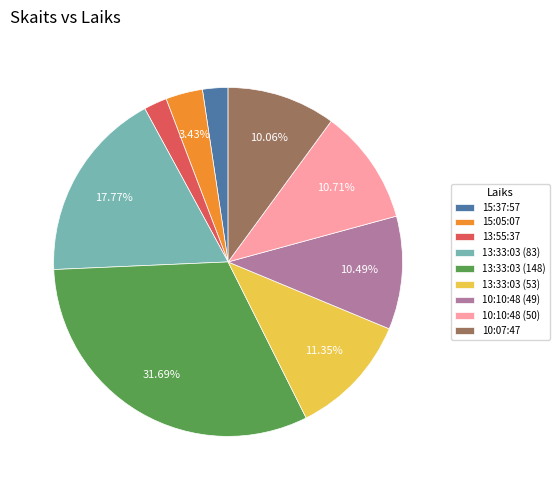

True or false: 15:05:07 accounts for 3% of the total.

True